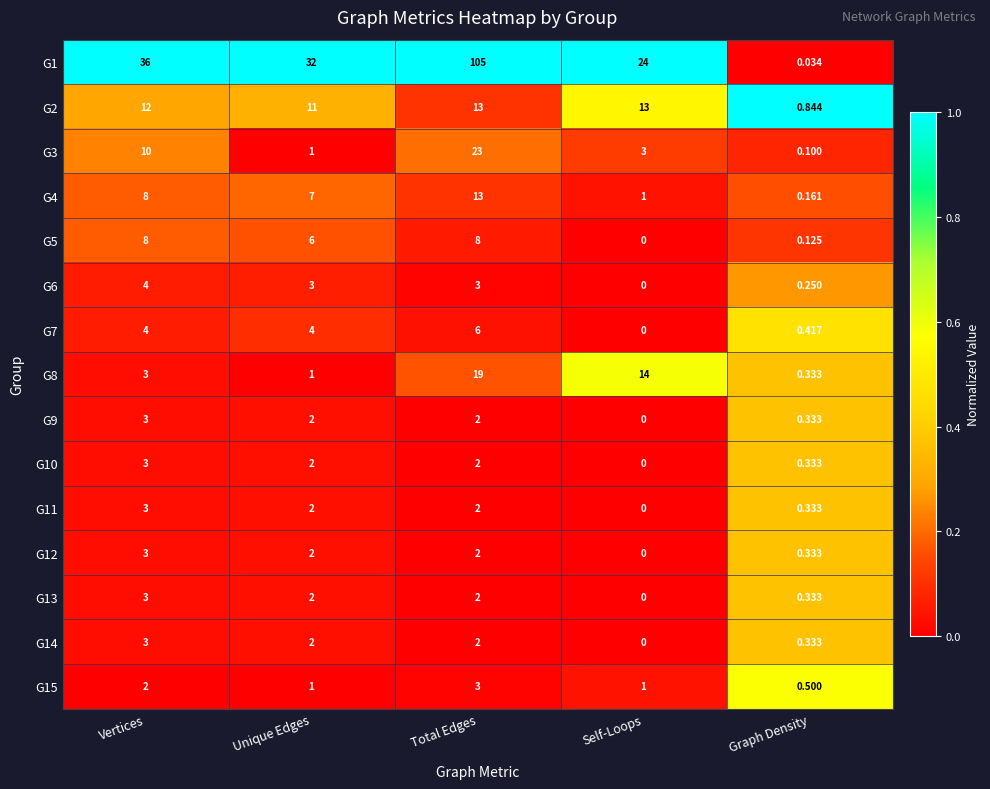

Which label corresponds to the largest value in the chart?

Total Edges